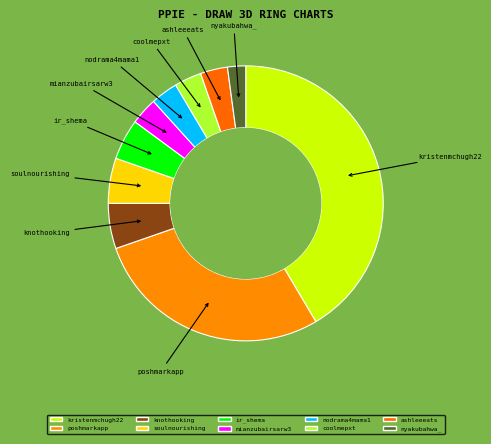

True or false: ashleeeats accounts for 10% of the total.

False